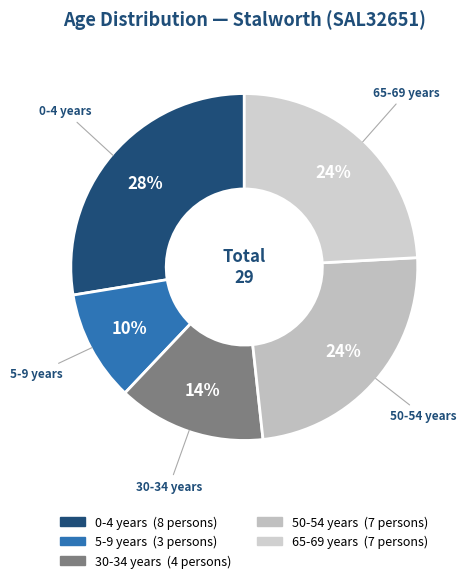

Count the number of slices in the pie.

5